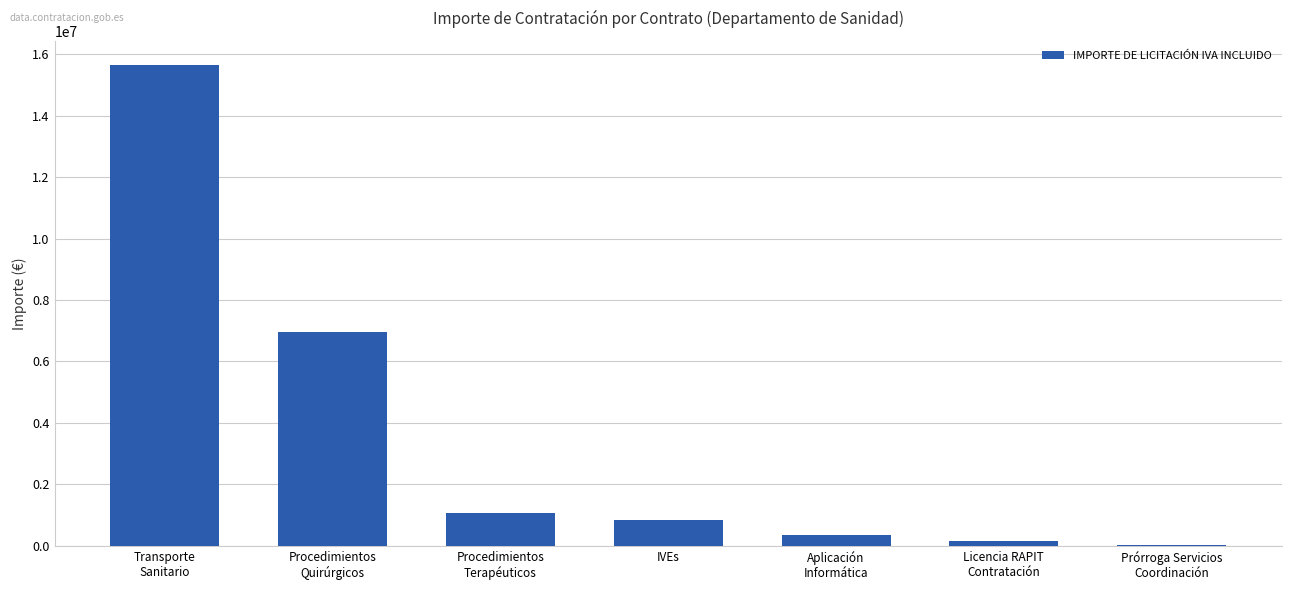

How many data points does each series have?

7